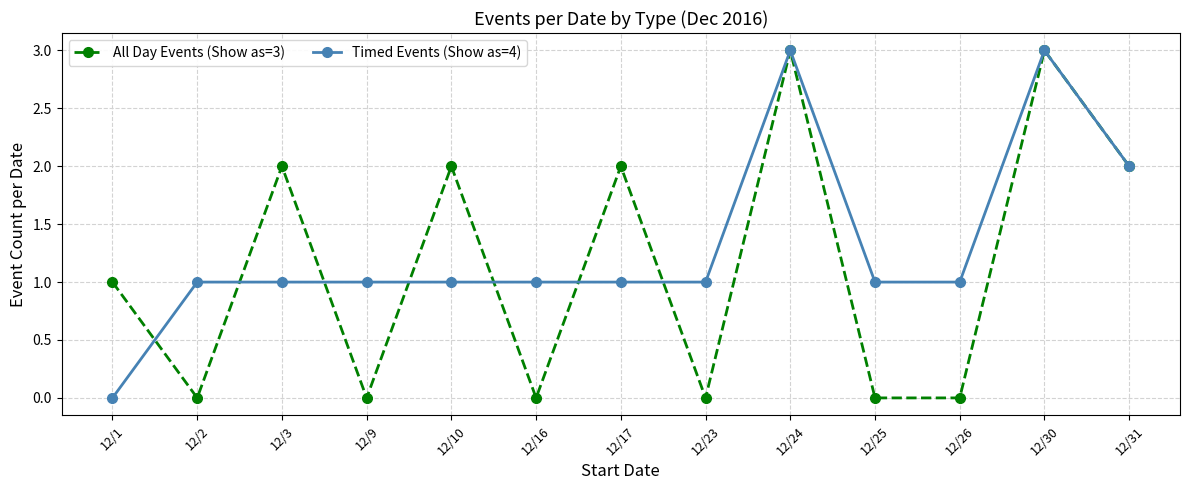

What is the difference between the highest and lowest values at 12/10?

1